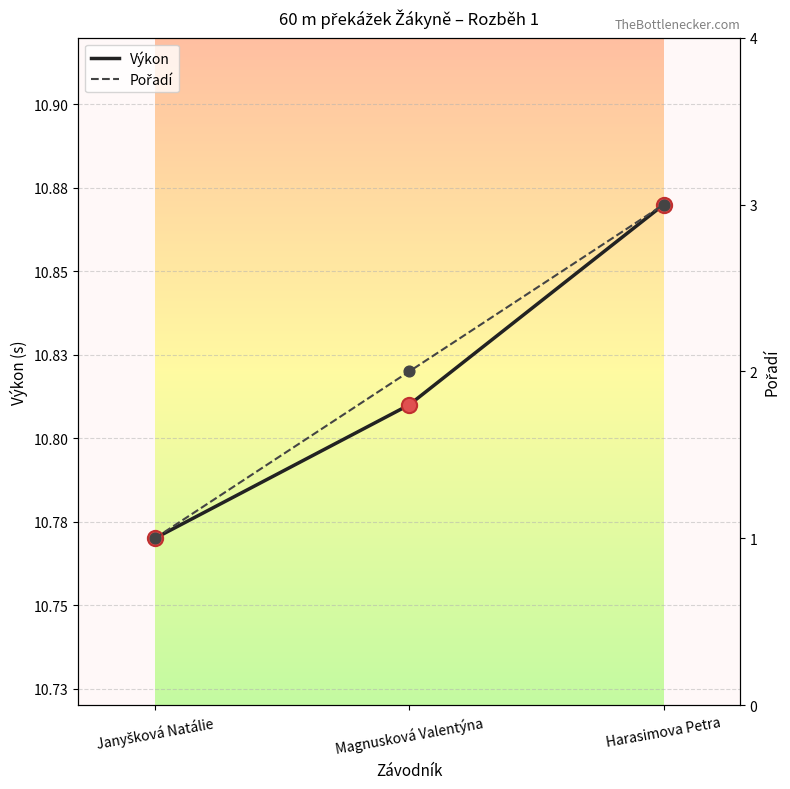

Which series has the largest Y range (max minus min)?

Pořadí